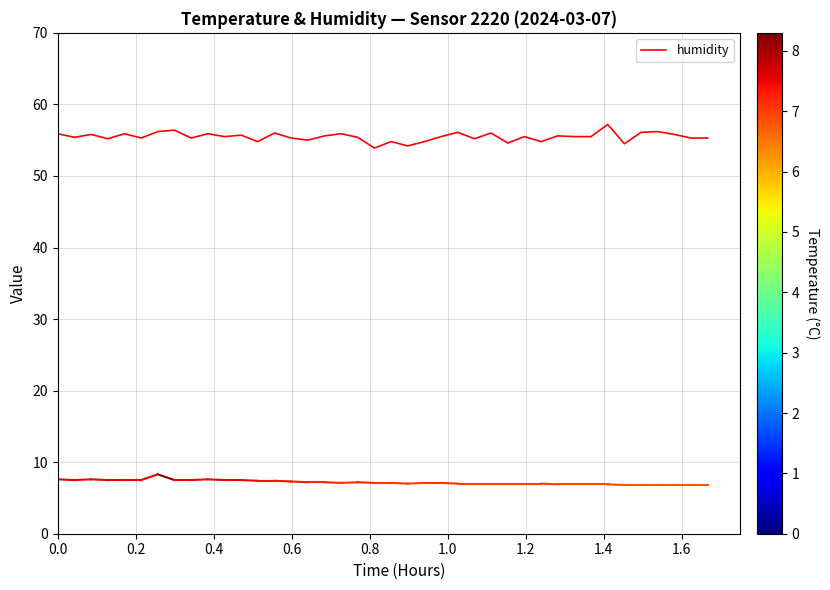

True or false: there are more than 2 points higher than both neighbors.

True